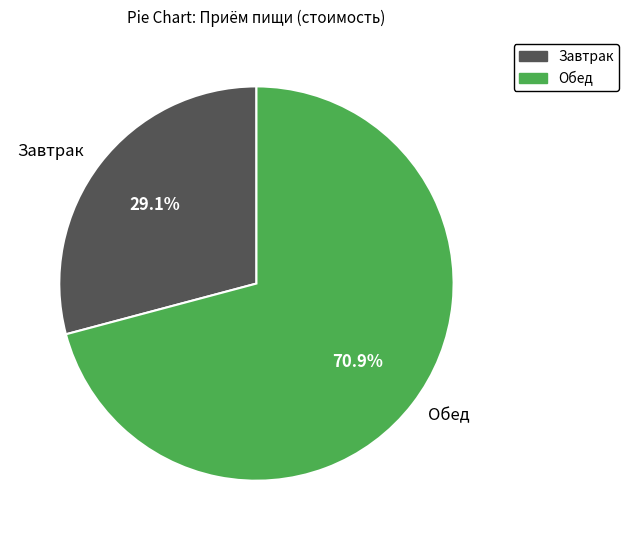

The Обед slice represents 71% of the pie. True or false?

True